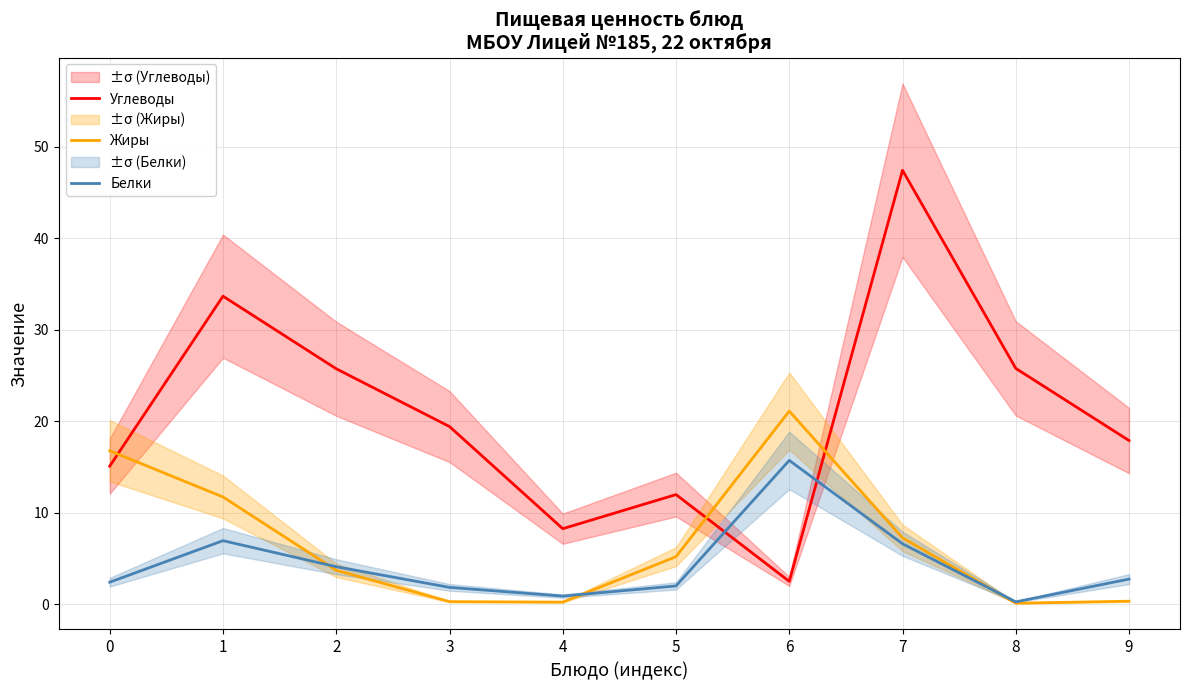

How many intersections are there between Углеводы and Жиры?

3